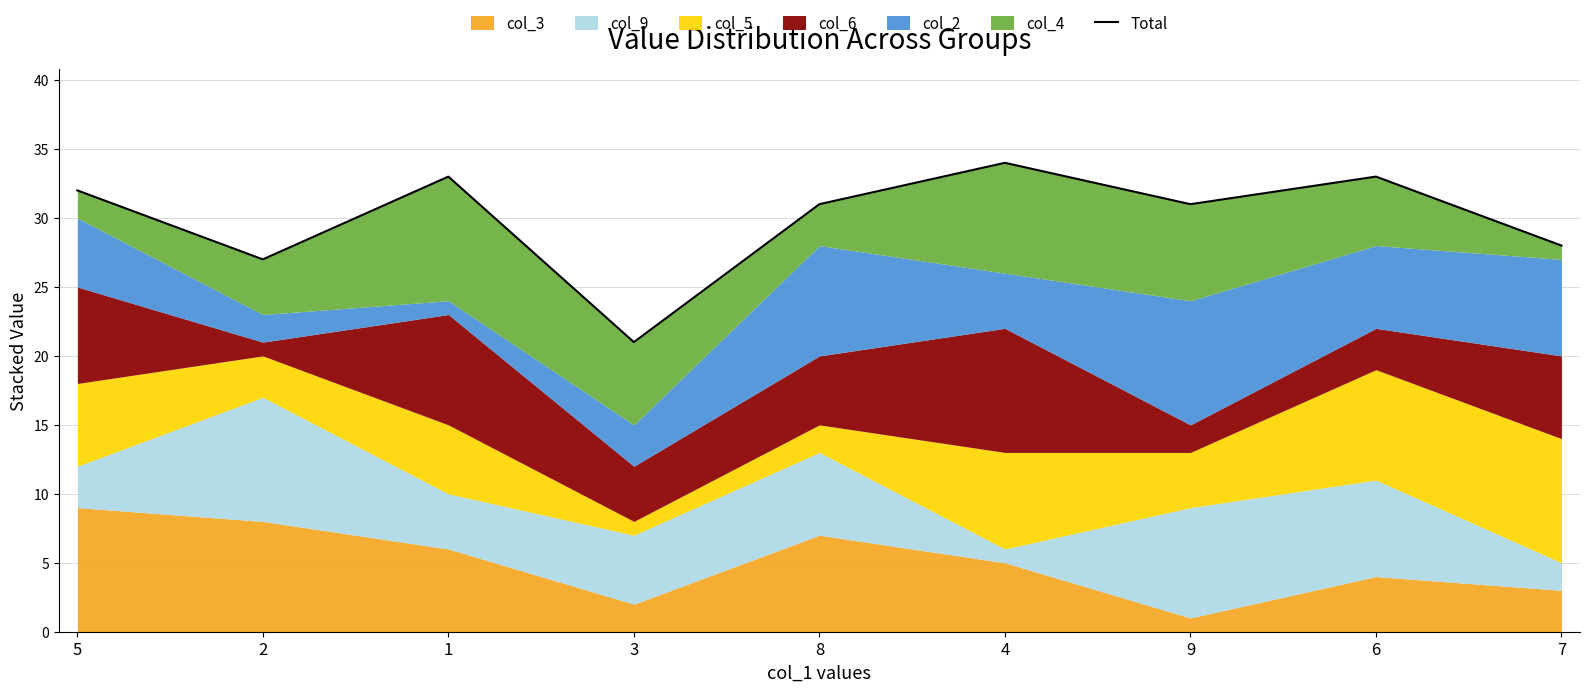

What is the approximate value at 8, to the nearest 10?

30